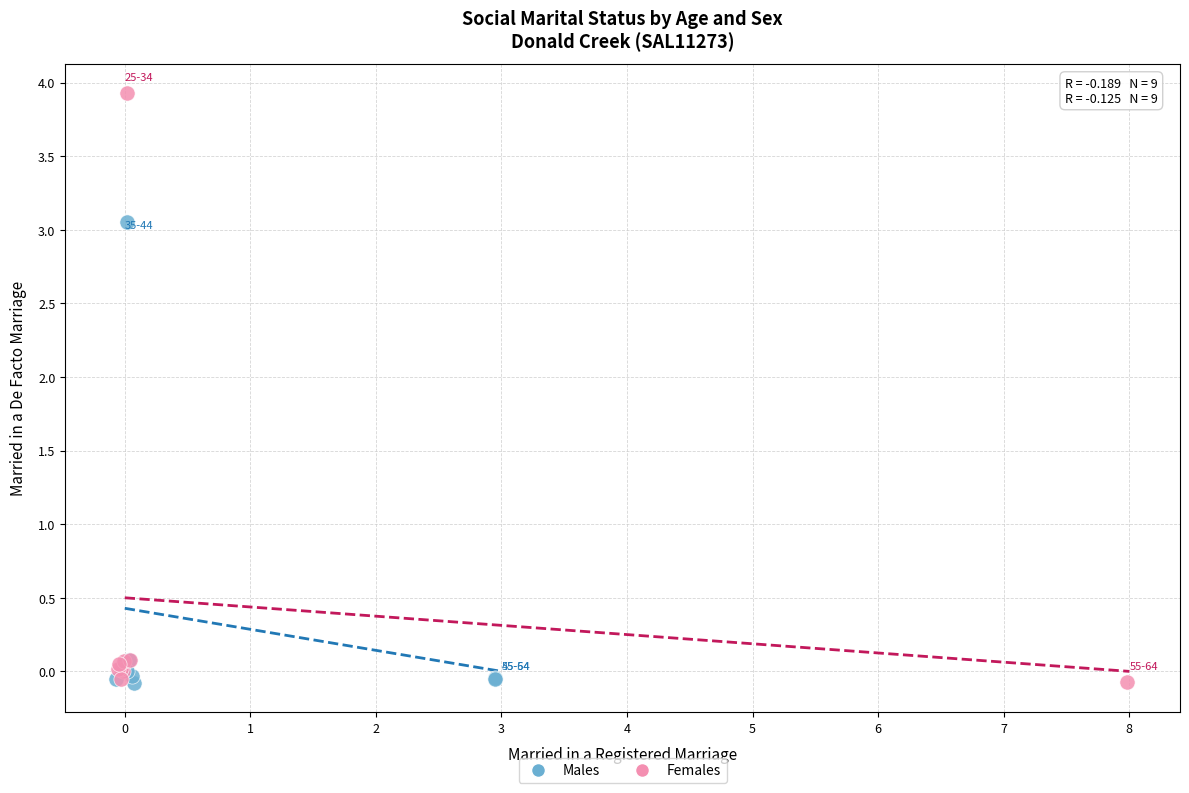

Which series reaches the maximum Y coordinate?

Females